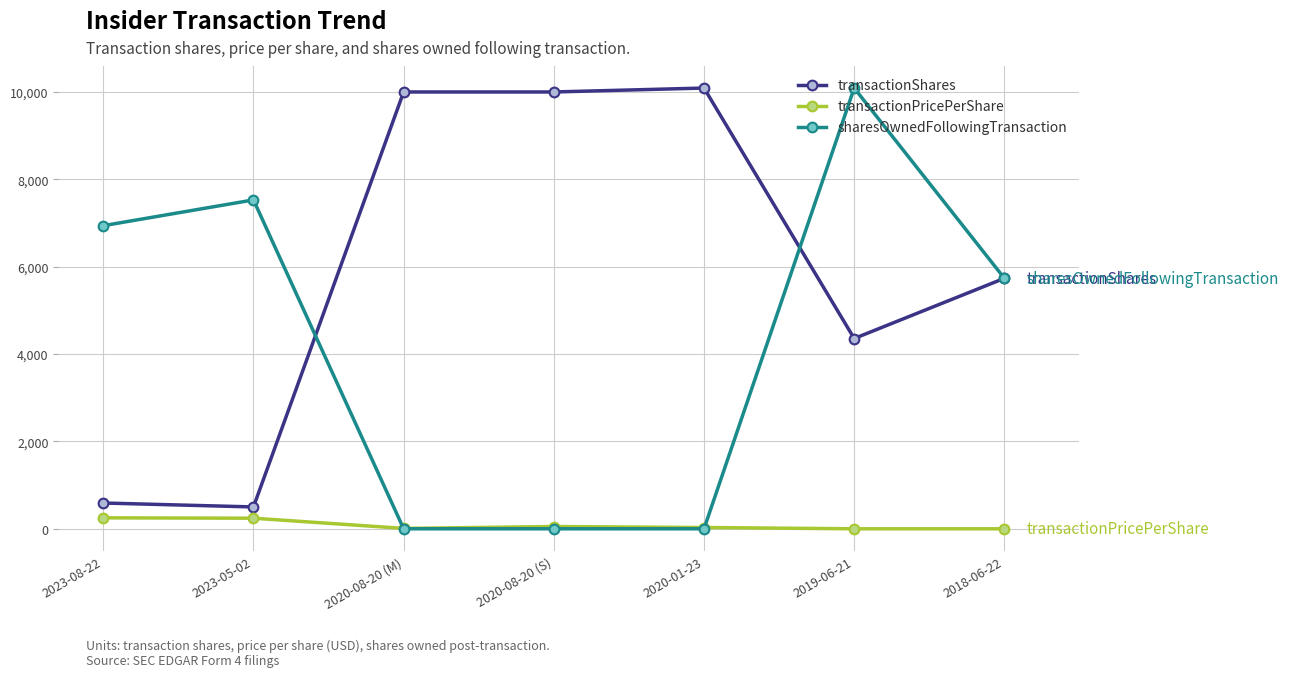

At which category does sharesOwnedFollowingTransaction reach its first local peak?

2023-05-02